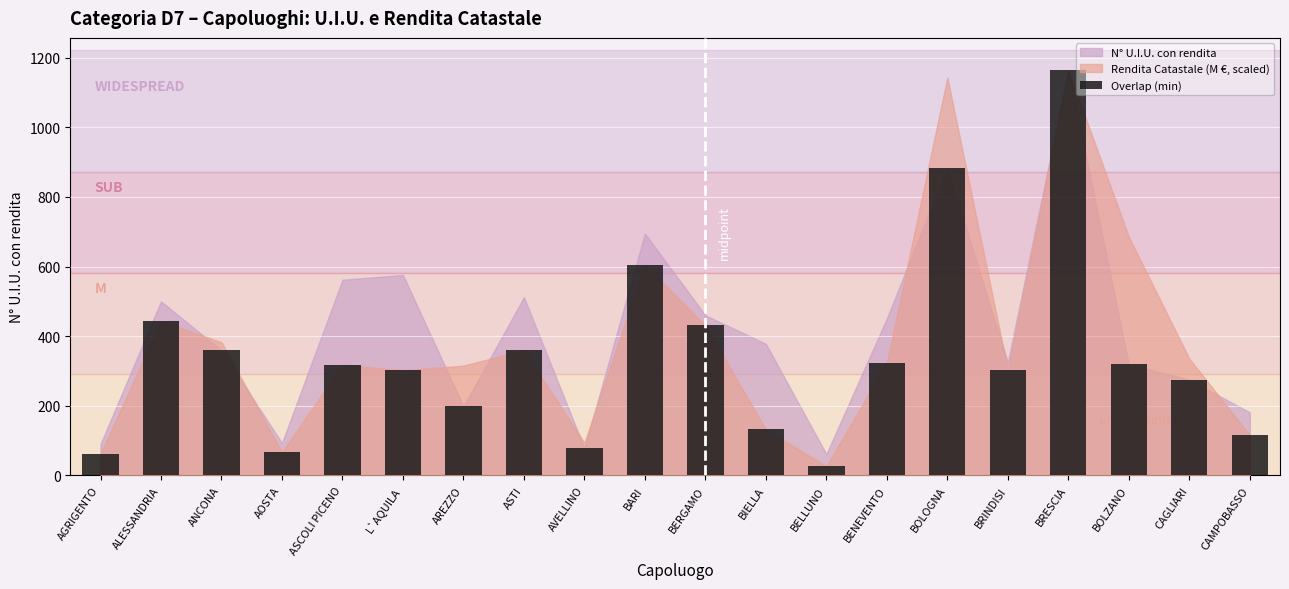

What is the sum of the values at CAMPOBASSO and BELLUNO?

142.0